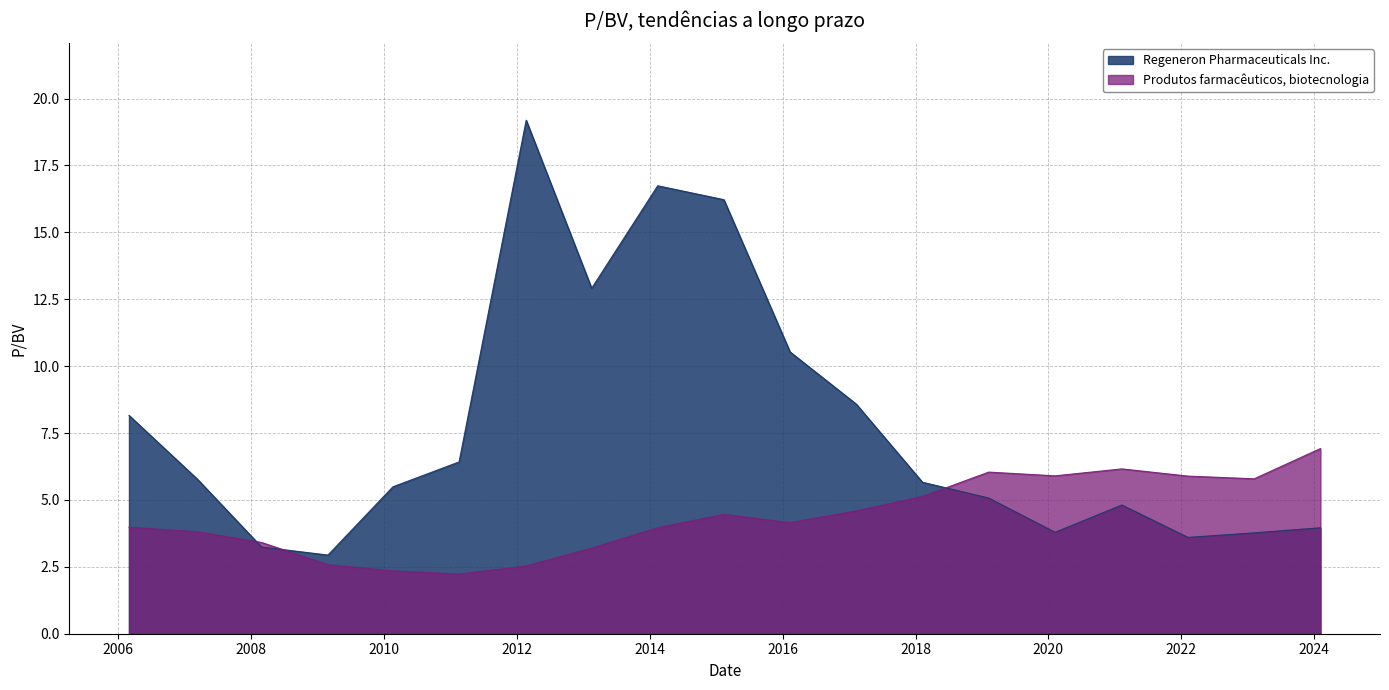

What is the minimum value for Regeneron Pharmaceuticals Inc.?

2.9